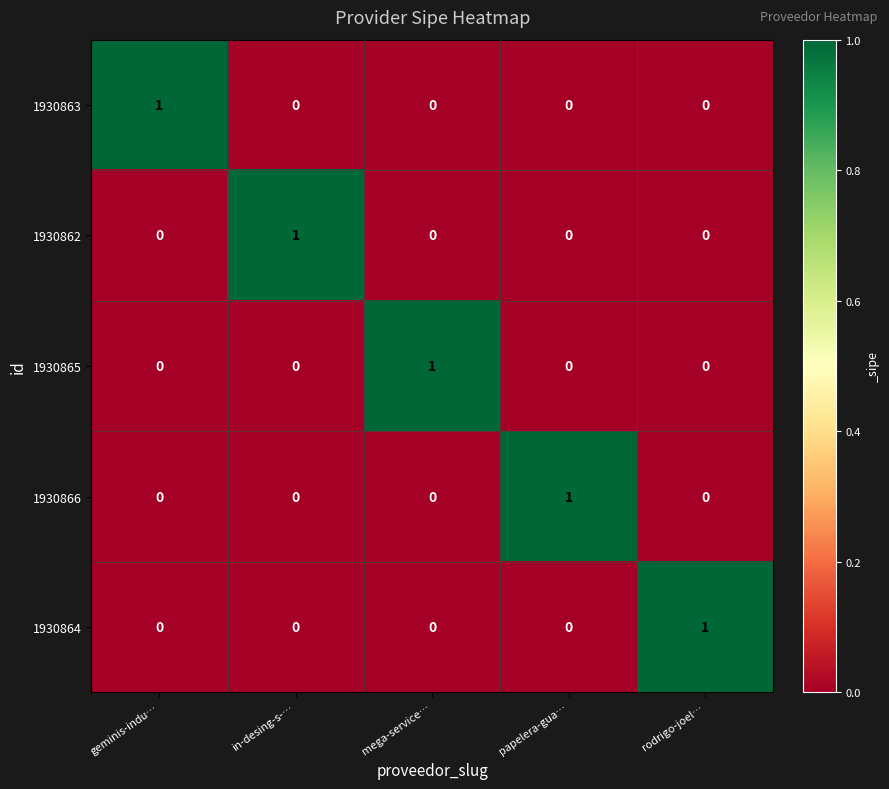

Reading left to right, transcribe all the data shown in this chart.

1930863: geminis-indu…=1	in-desing-s-…=0	mega-service…=0	papelera-gua…=0	rodrigo-joel…=0
1930862: geminis-indu…=0	in-desing-s-…=1	mega-service…=0	papelera-gua…=0	rodrigo-joel…=0
1930865: geminis-indu…=0	in-desing-s-…=0	mega-service…=1	papelera-gua…=0	rodrigo-joel…=0
1930866: geminis-indu…=0	in-desing-s-…=0	mega-service…=0	papelera-gua…=1	rodrigo-joel…=0
1930864: geminis-indu…=0	in-desing-s-…=0	mega-service…=0	papelera-gua…=0	rodrigo-joel…=1